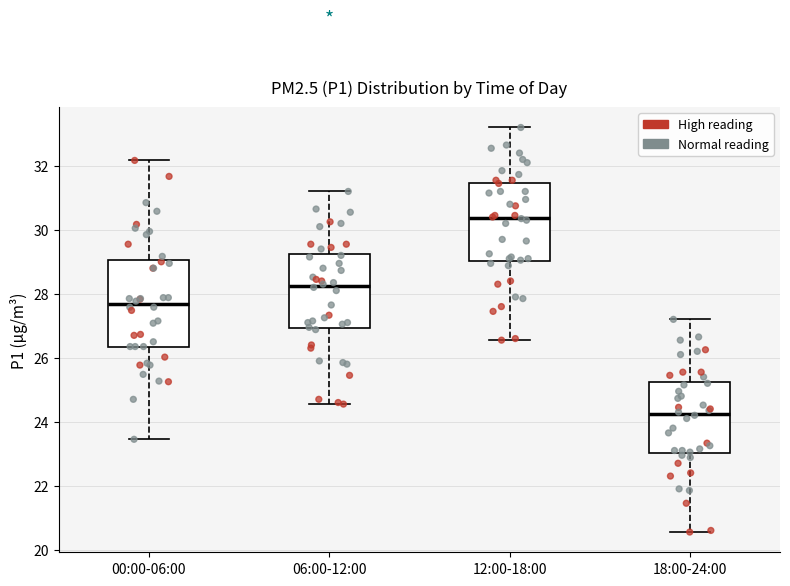

Which box is the tallest, from its lower edge to its upper edge?

00:00-06:00